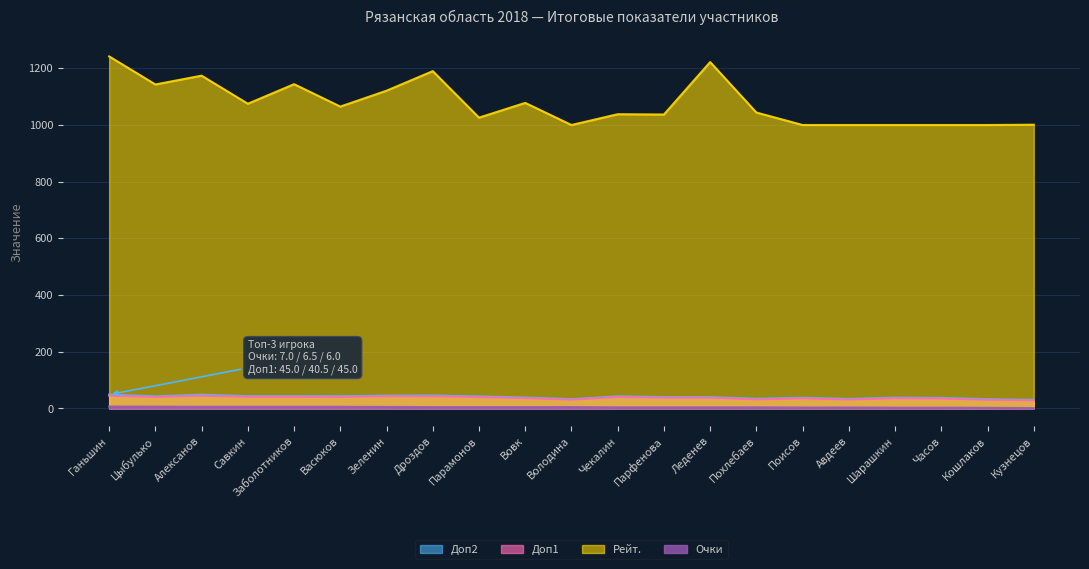

What is the difference between the second highest and minimum values in the Доп2 series?

18.5